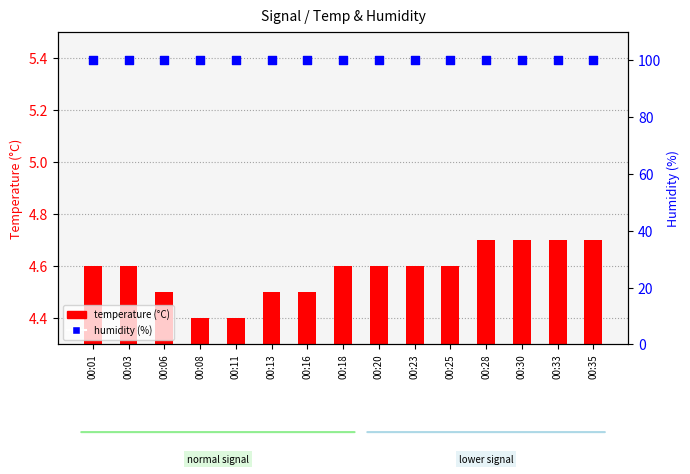

Which series reaches the maximum Y coordinate?

humidity (%)